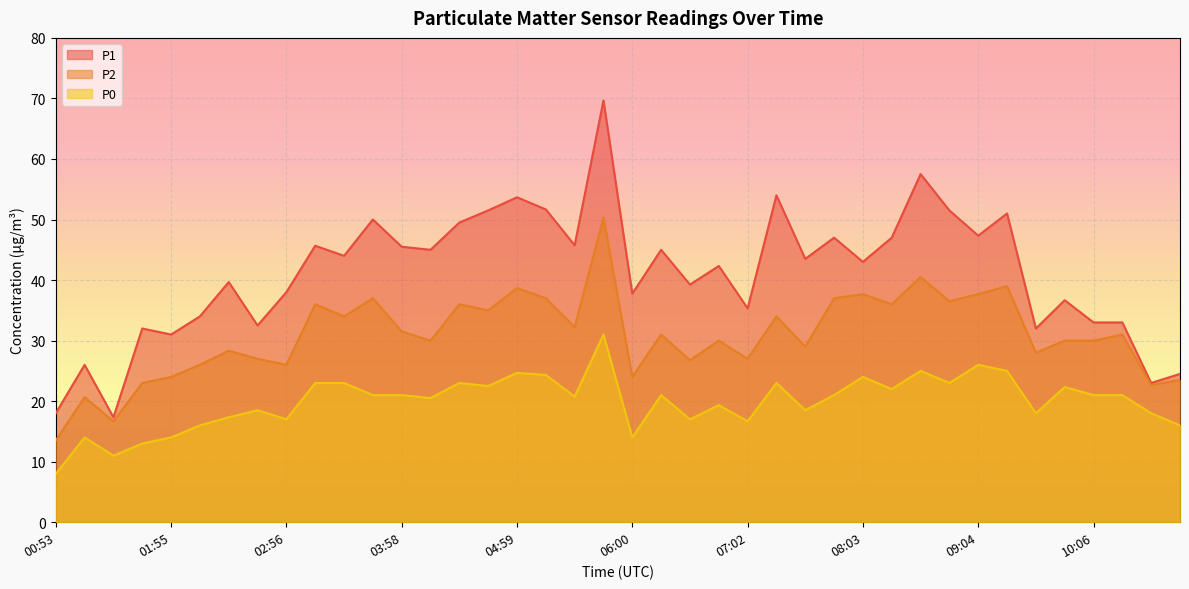

How many data points in P2 are less than 31?

20